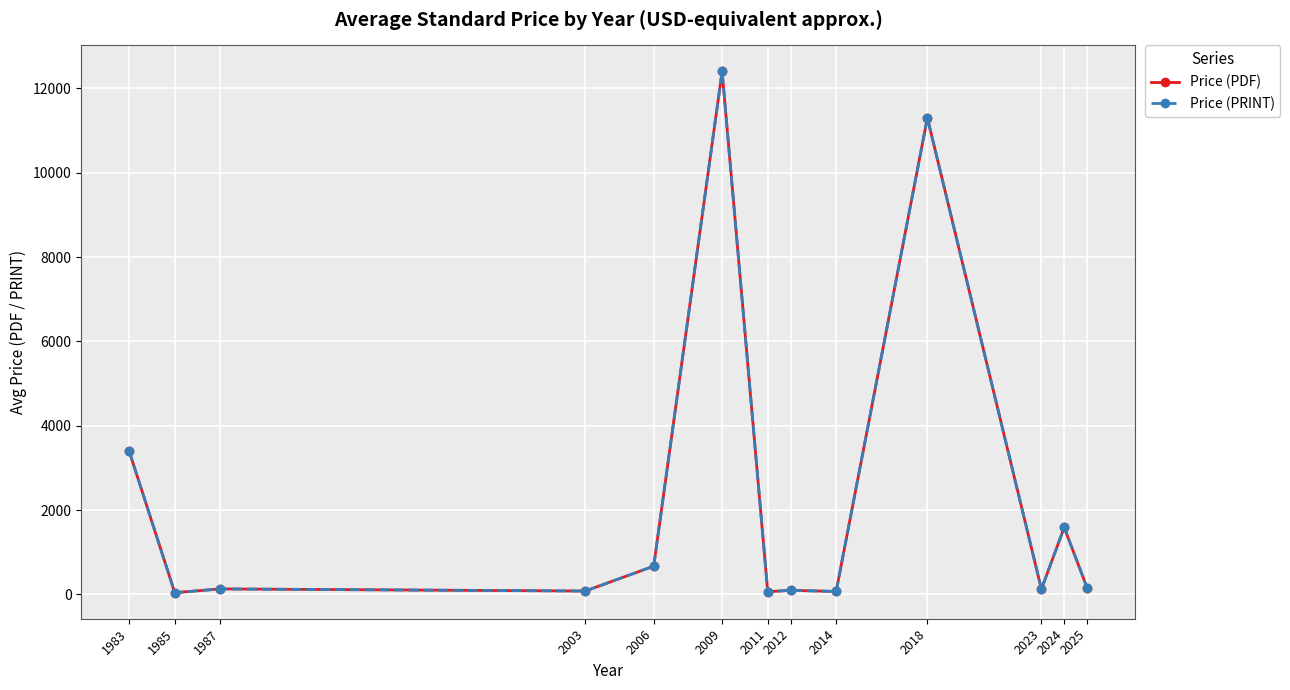

What is the sum of the Price (PRINT) values at 1985 and 2024?

1632.8